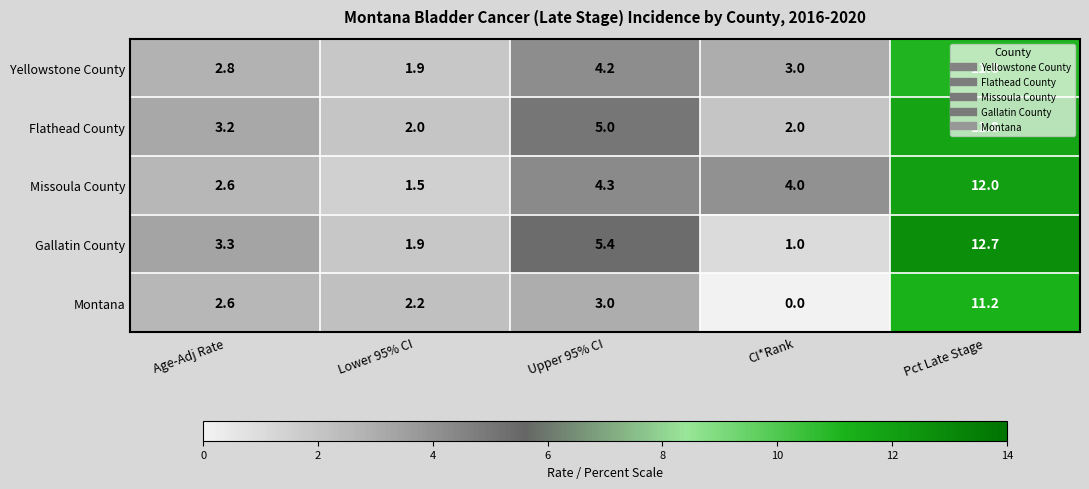

Which series changed the most between CI*Rank and Pct Late Stage?

Gallatin County